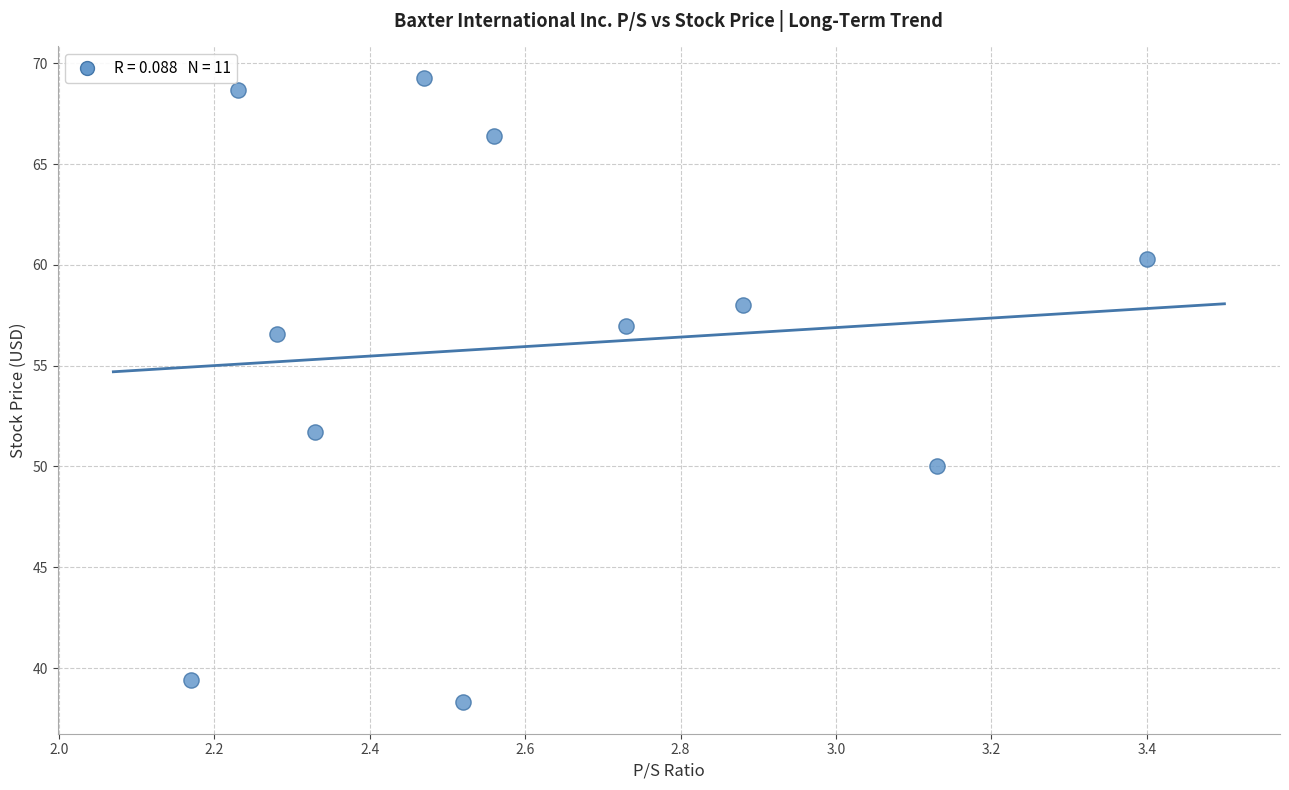

What Y value in the scatter plot is closest to 53?

51.7